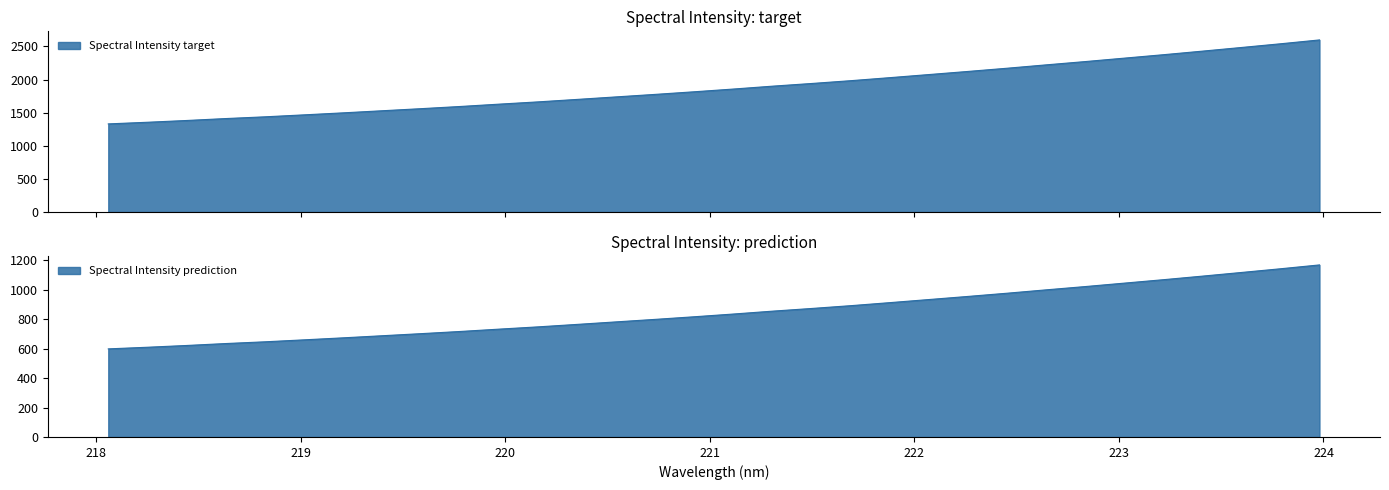

What is the difference between the values at 218.8244 and 220.3533?

263.4